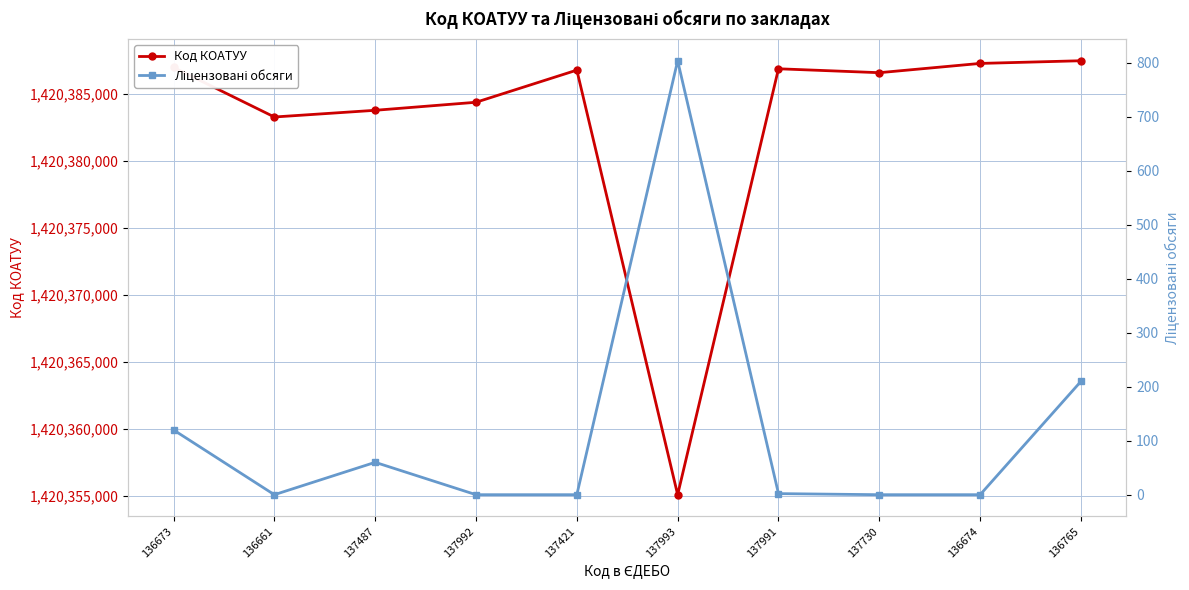

Is the value of Ліцензовані обсяги at 136674 greater than the value of Код КОАТУУ at 137991?

No